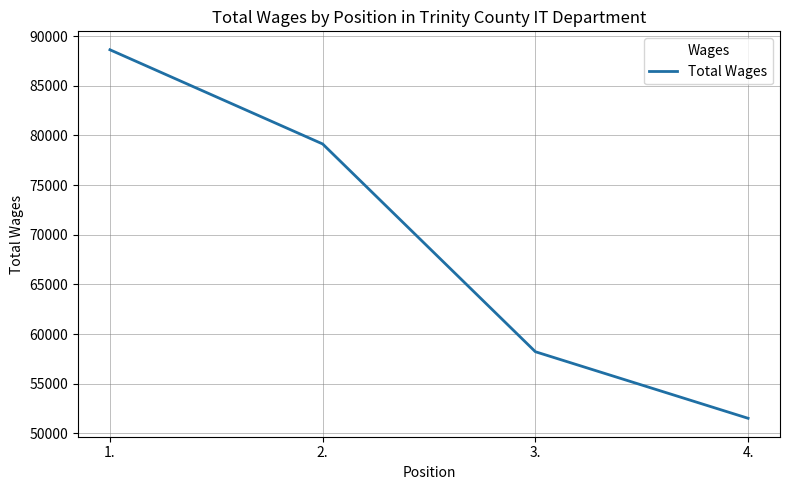

What is the smallest value displayed?

51530